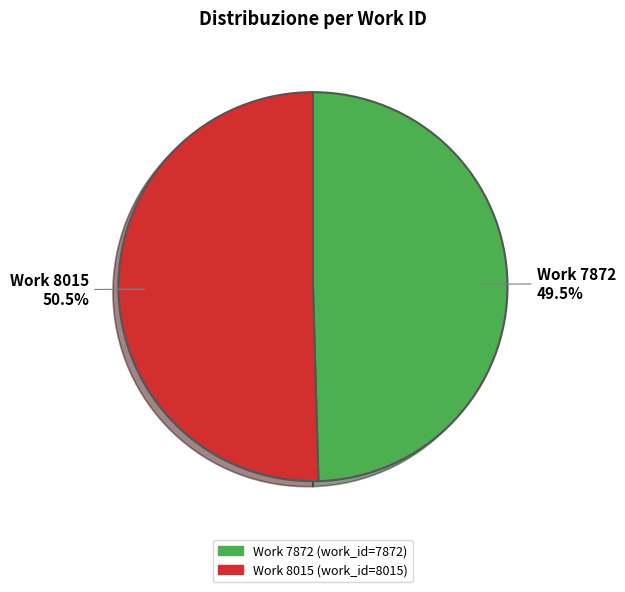

Which has a higher value, Work 8015 or Work 7872?

Work 8015